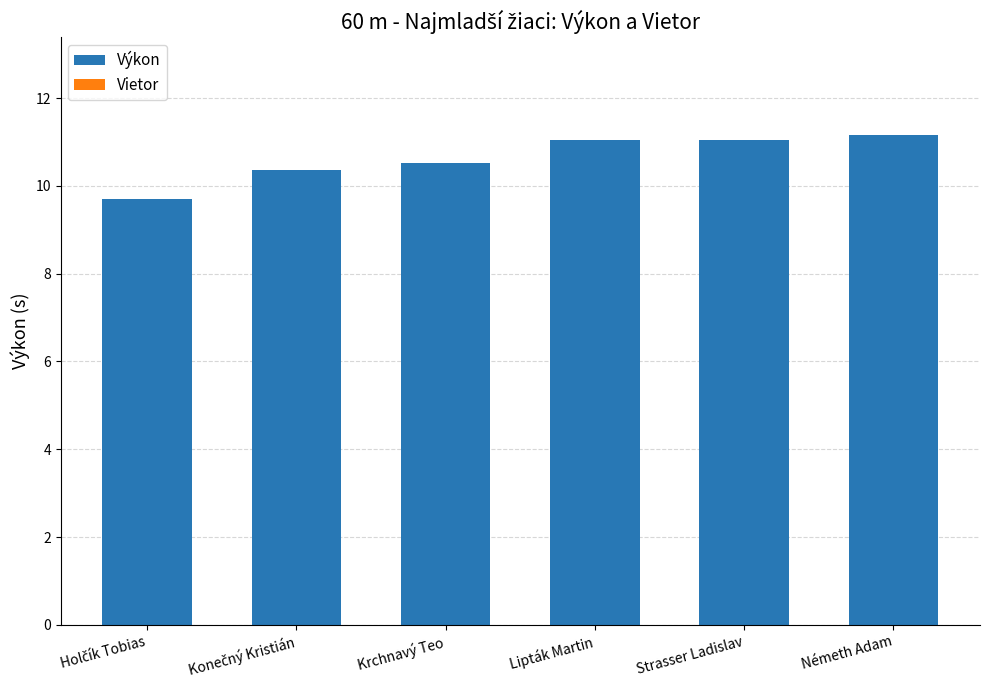

What is the sum of the values at Strasser Ladislav and Lipták Martin?

22.1